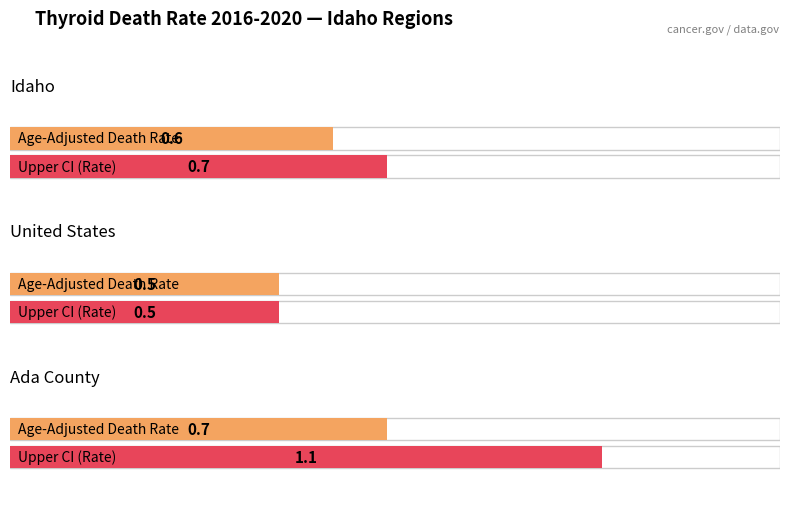

At how many categories does at least one series exceed 1?

1